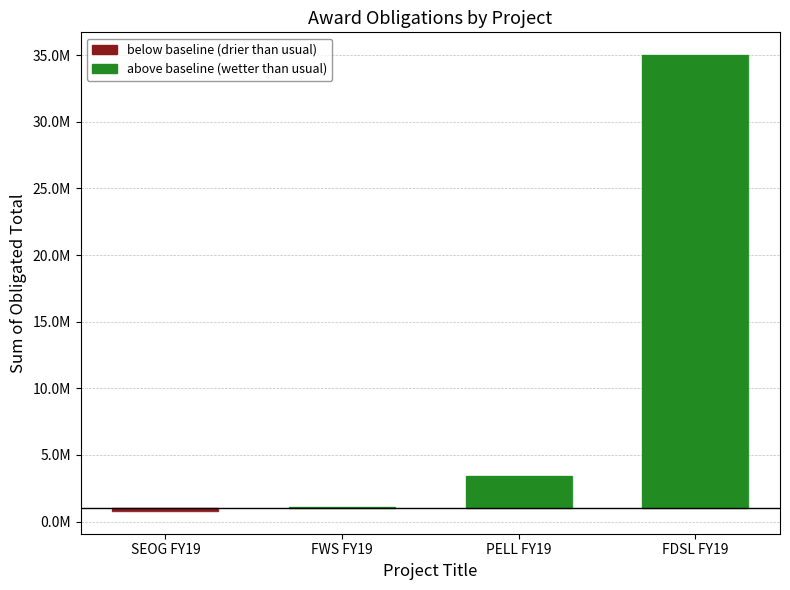

What is the maximum value shown in the chart?

35000000